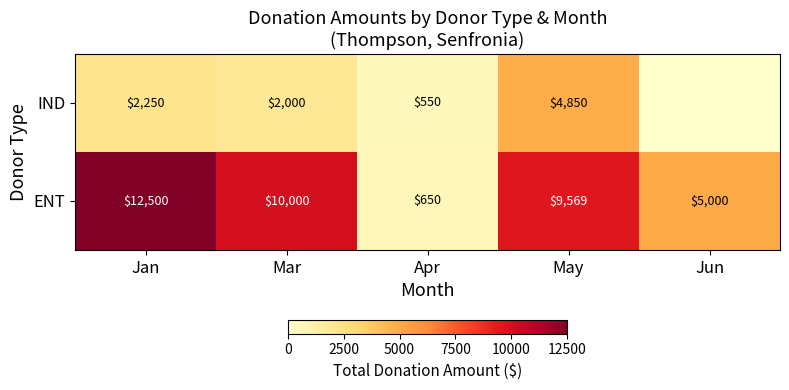

What is the spread (max minus min) of values at Jun?

5000.0